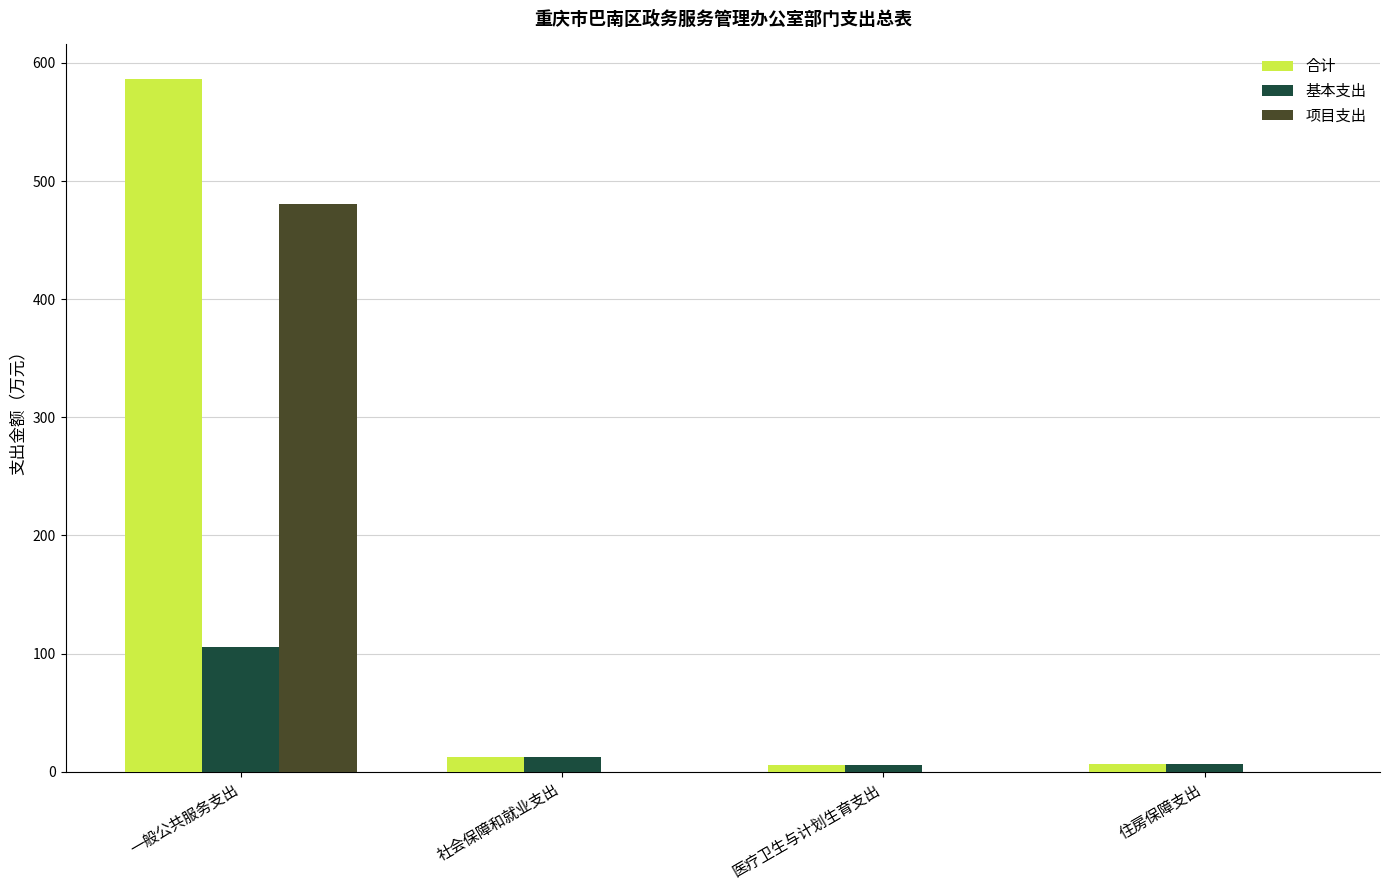

Is the value of 合计 at 住房保障支出 greater than the value of 基本支出 at 社会保障和就业支出?

No